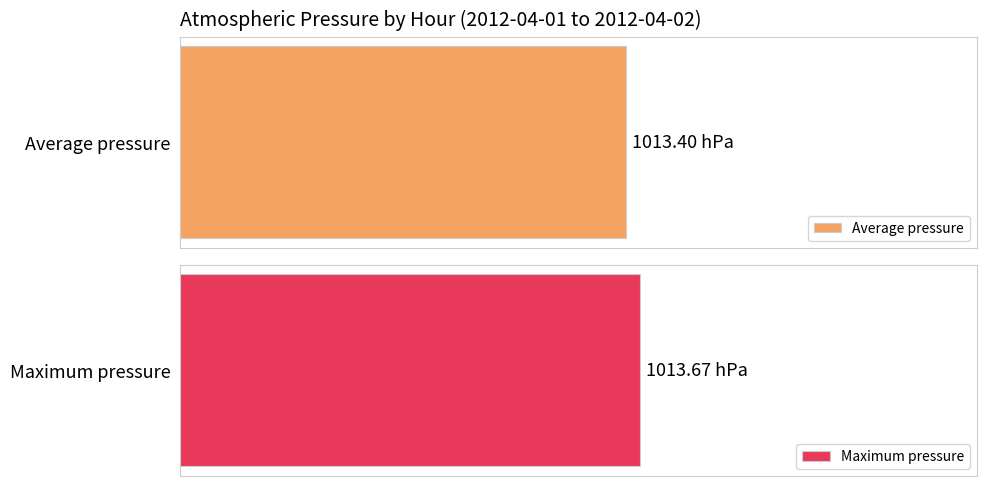

Are the bars grouped side by side (vs. stacked)?

Yes